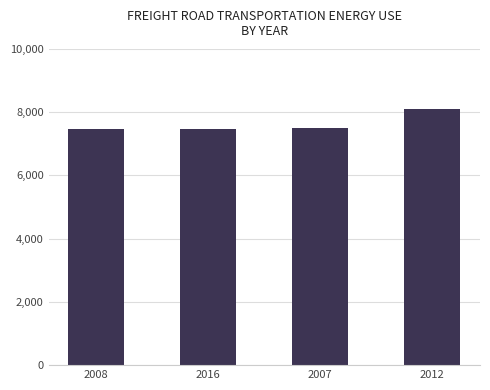

How many values exceed 7509?

2